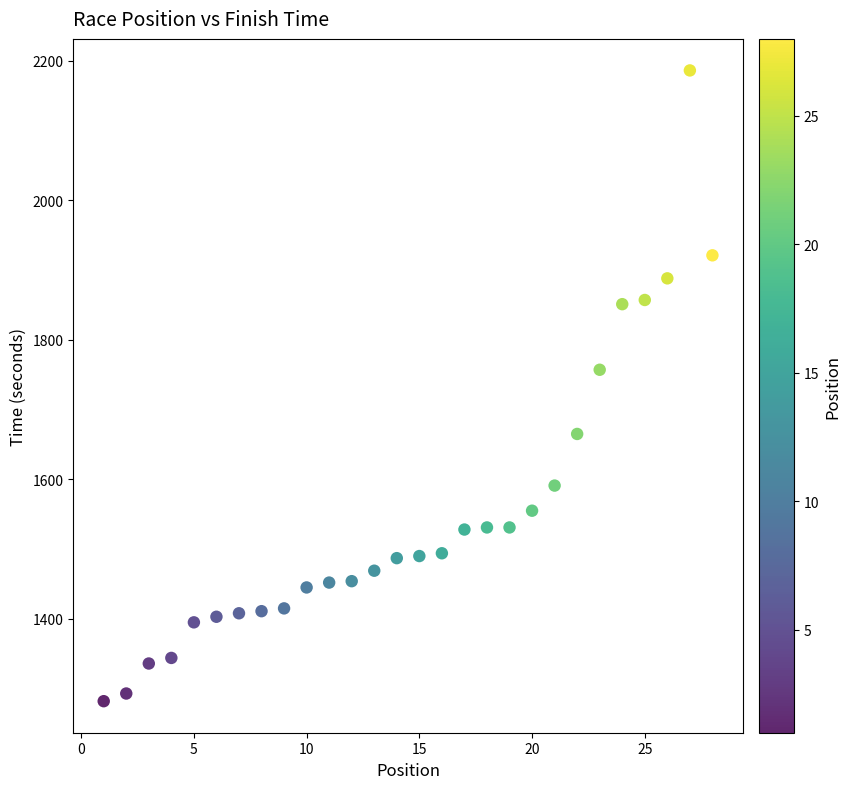

What is the range of X values (max minus min)?

27